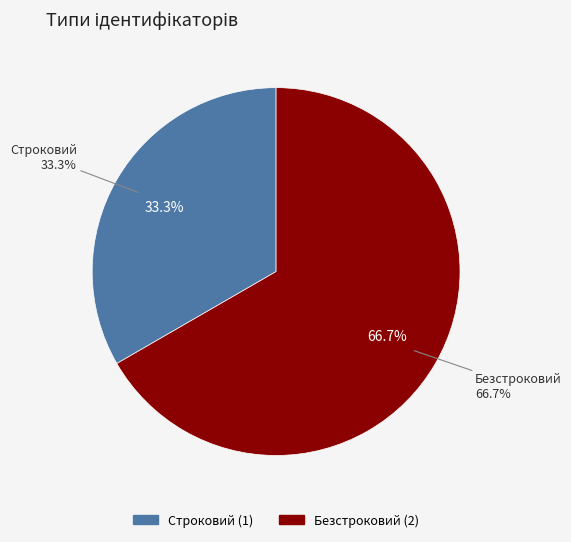

To the nearest percent, what is the average slice percentage?

50%